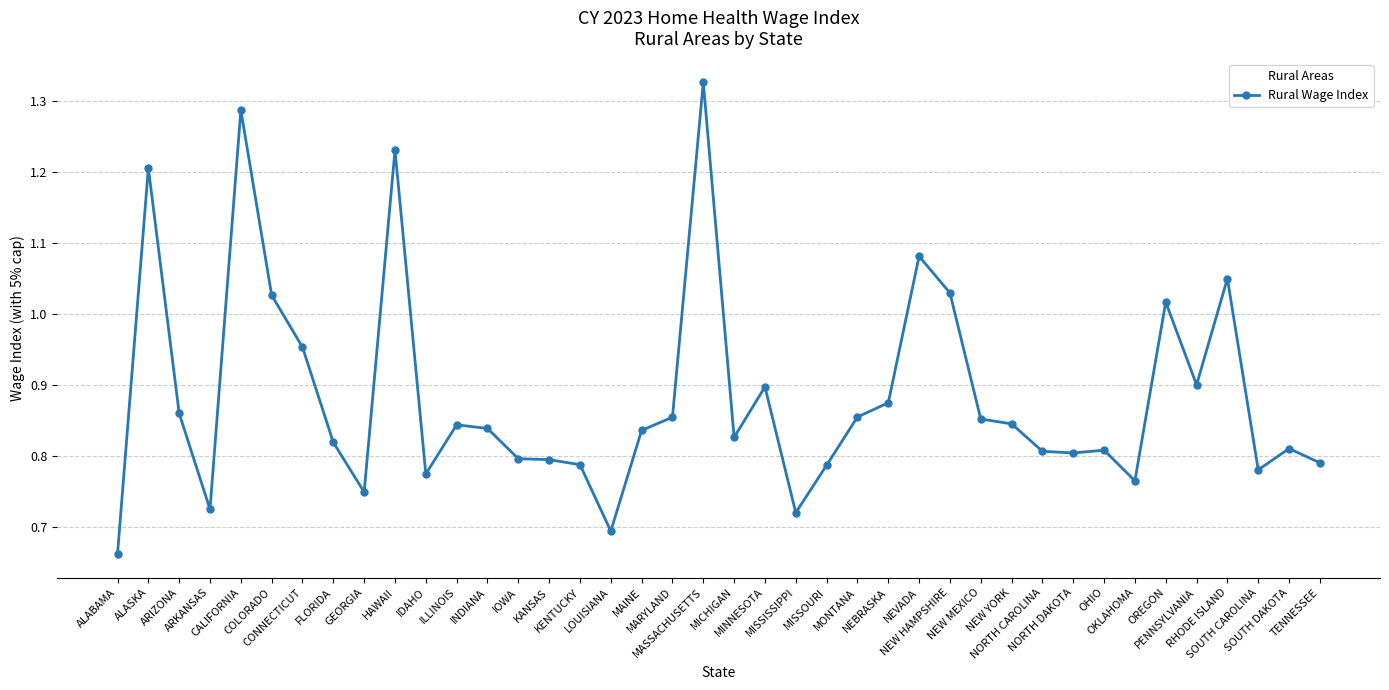

The chart shows a value of 1.1 at MAINE. True or false?

False